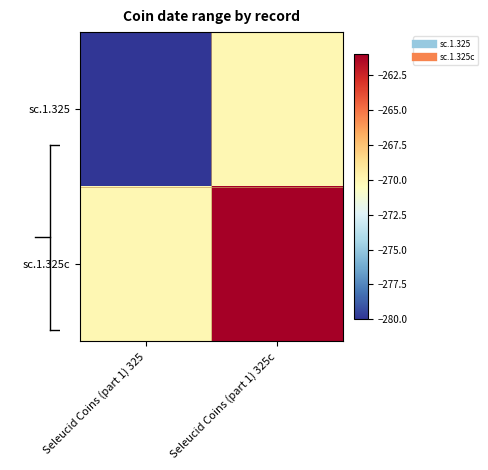

Between Seleucid Coins (part 1) 325 and Seleucid Coins (part 1) 325c, which is larger?

Seleucid Coins (part 1) 325c